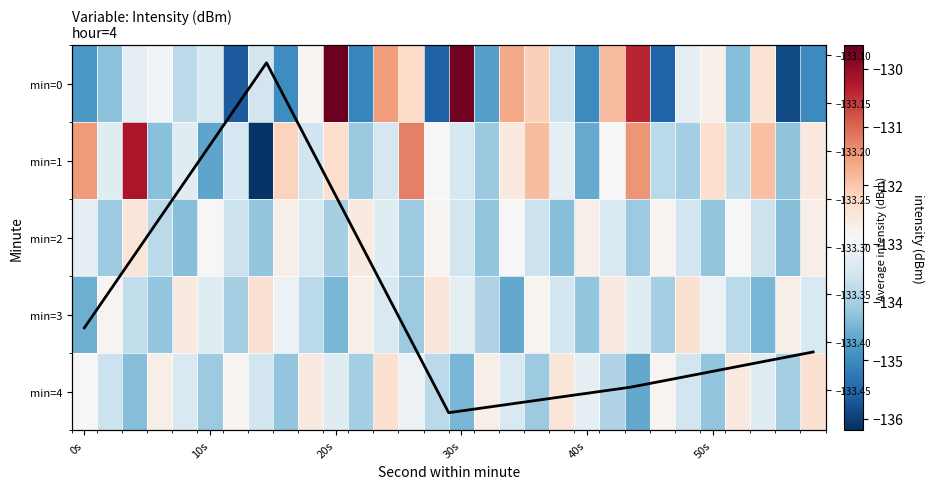

Where does the 0 series first go above -133?

9